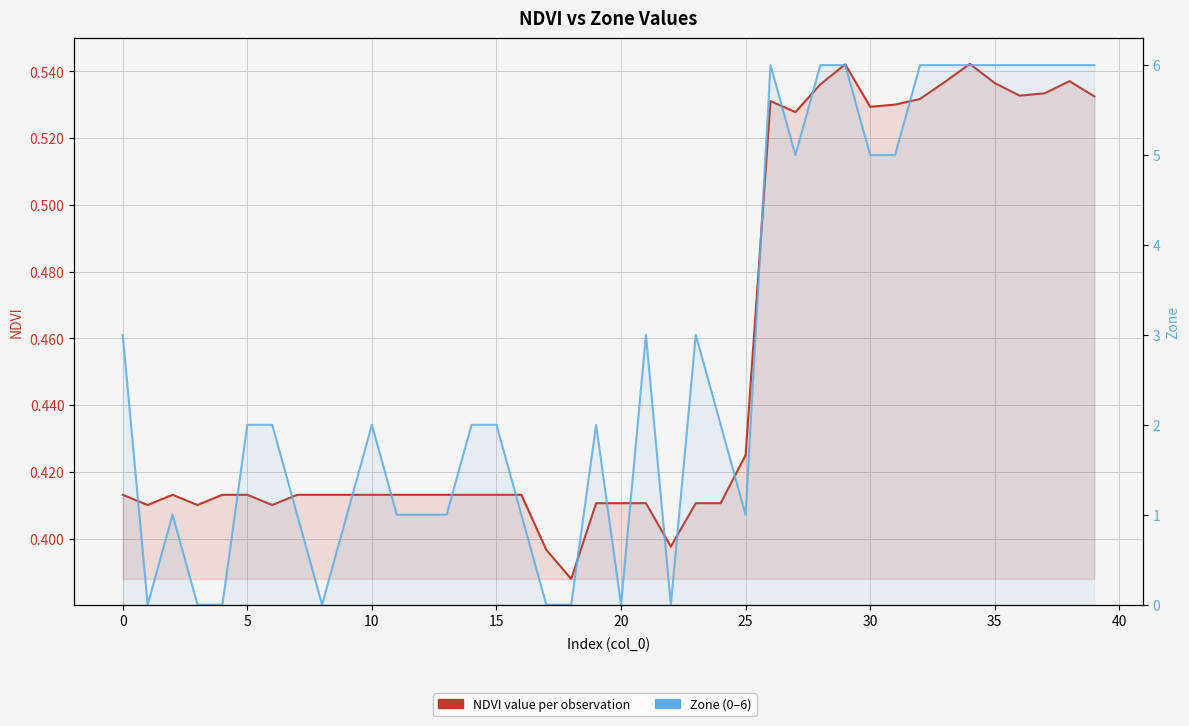

How many data points does each series have?

40